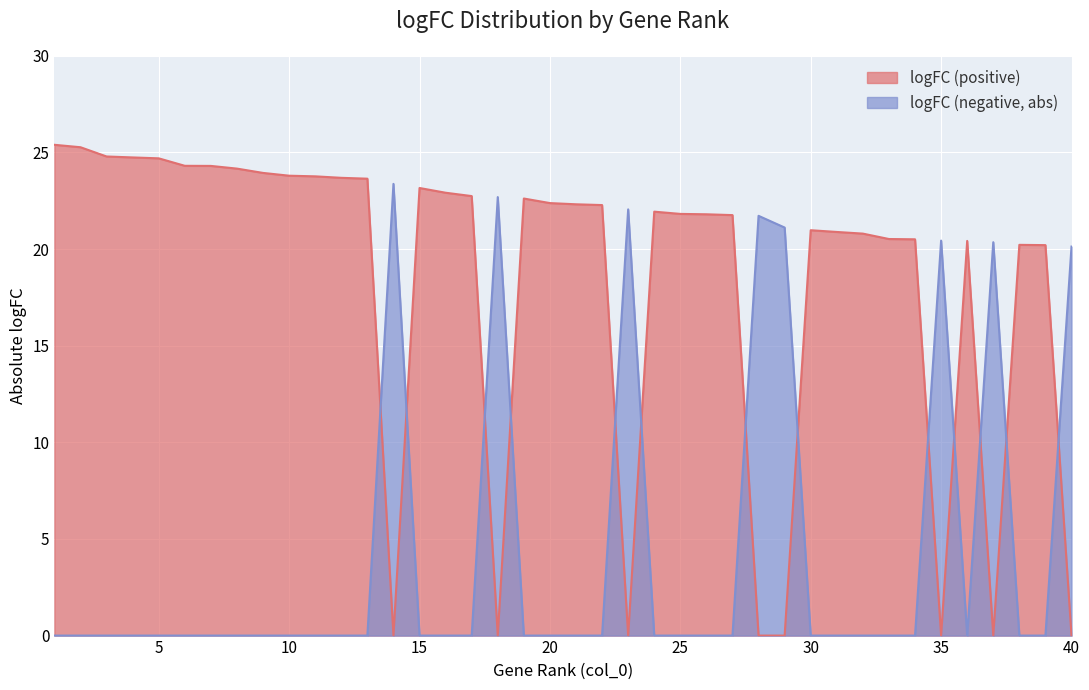

What is the sum of all logFC (negative, abs) values?

171.9